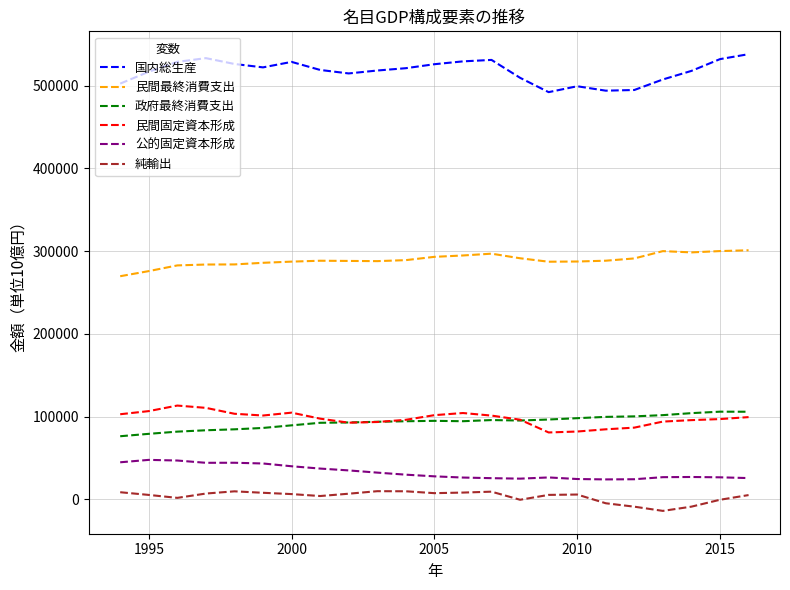

What is the maximum value for 民間最終消費支出?

301034.1